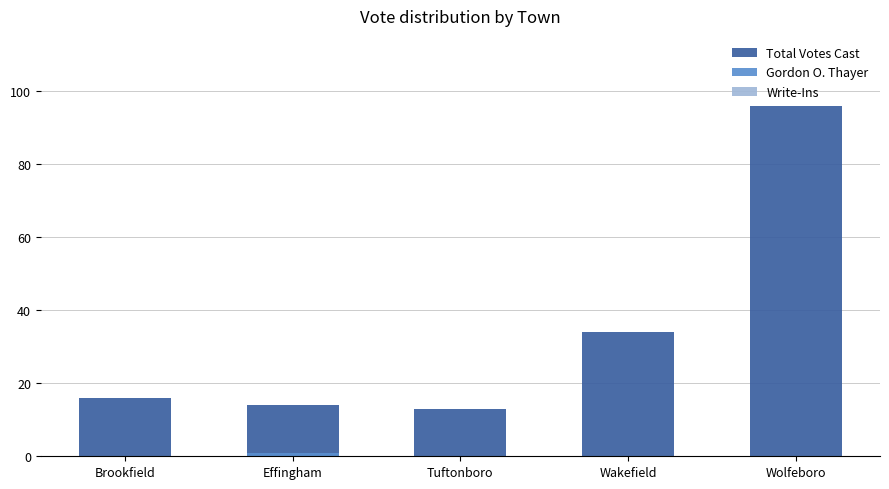

Rank the series at Brookfield from lowest to highest value.

Gordon O. Thayer, Write-Ins, Total Votes Cast